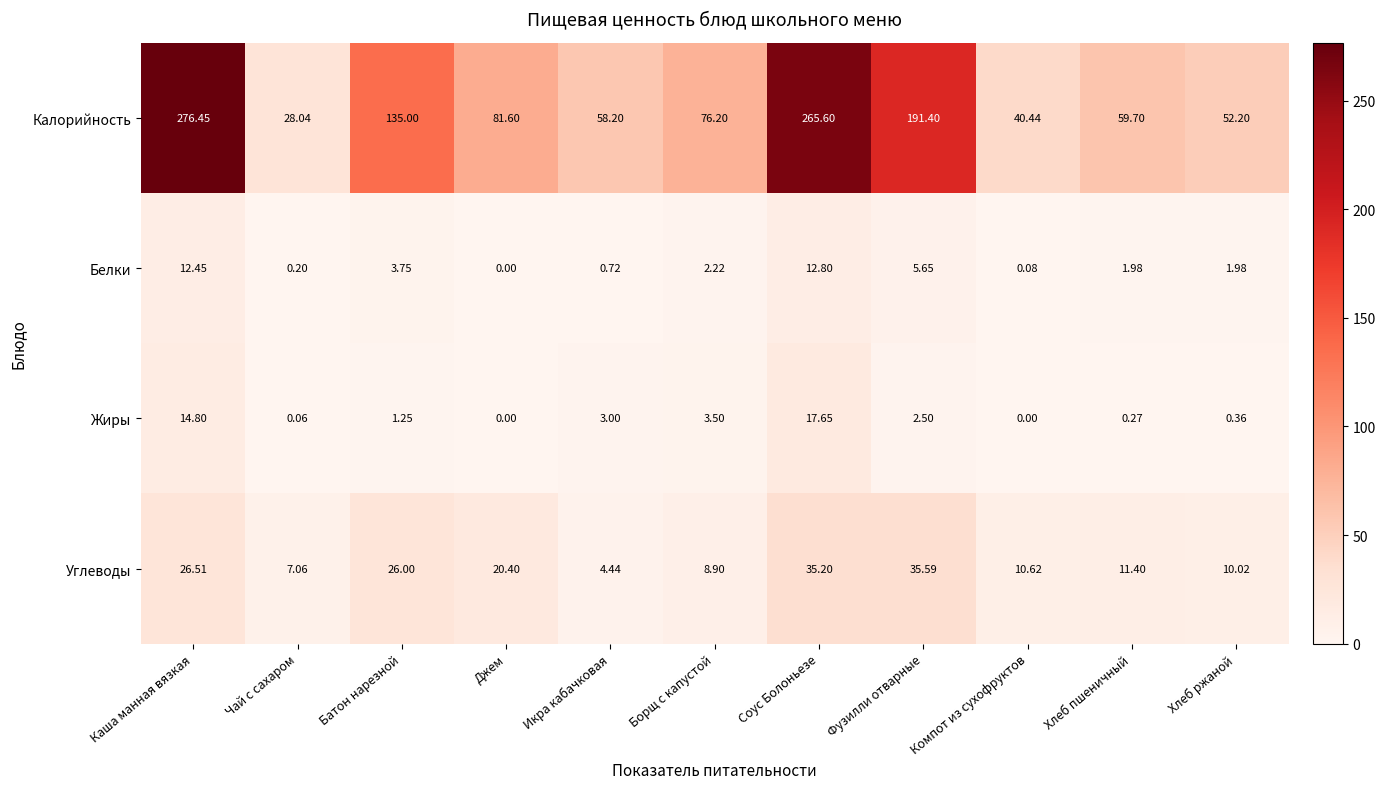

Which series has the widest spread of values?

Калорийность